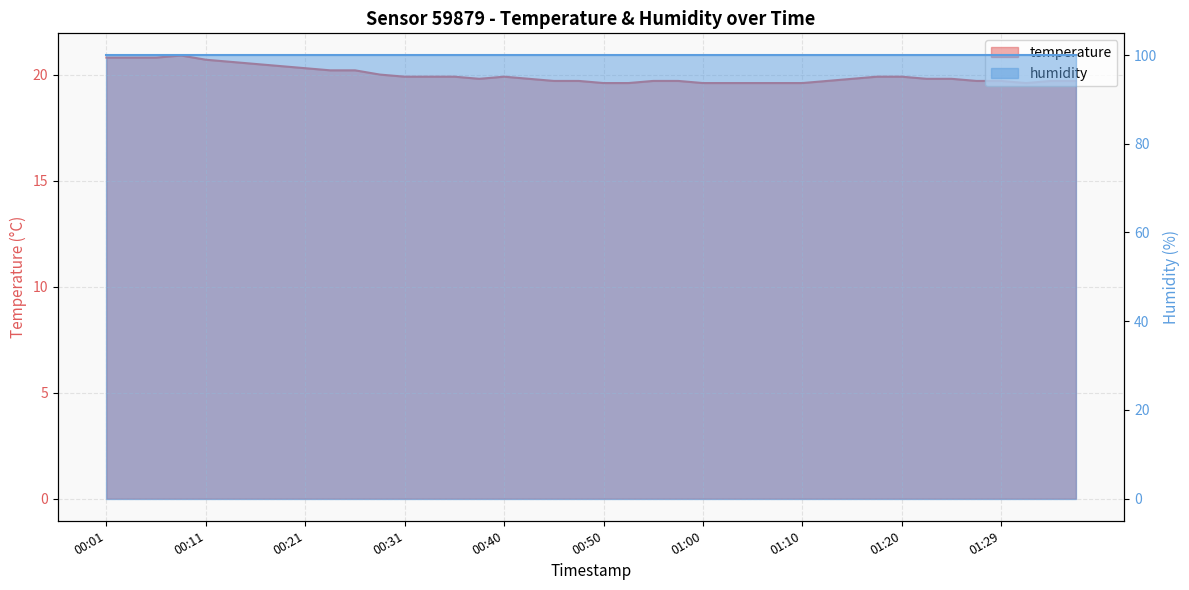

Rank the categories by value from lowest to highest.

00:50, 00:53, 01:00, 01:02, 01:05, 01:07, 01:10, 01:32, 00:45, 00:48, 00:55, 00:57, 01:12, 01:27, 01:29, 01:34, 01:37, 00:38, 00:43, 01:15, 01:22, 01:24, 00:31, 00:33, 00:35, 00:40, 01:17, 01:20, 00:28, 00:23, 00:26, 00:21, 00:18, 00:16, 00:14, 00:11, 00:01, 00:04, 00:06, 00:09